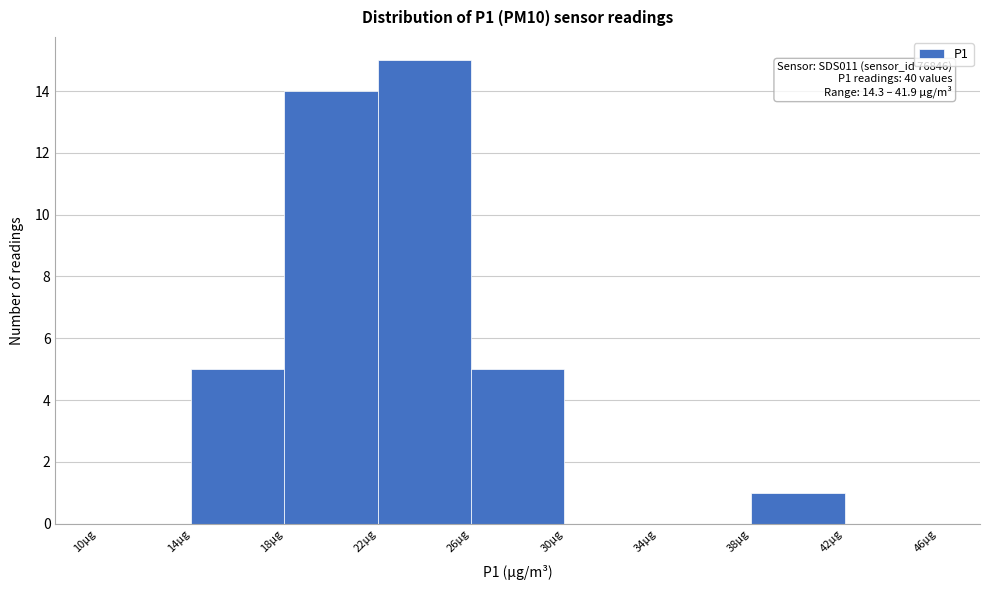

Which range on the x-axis has the tallest bar?

22 to 26